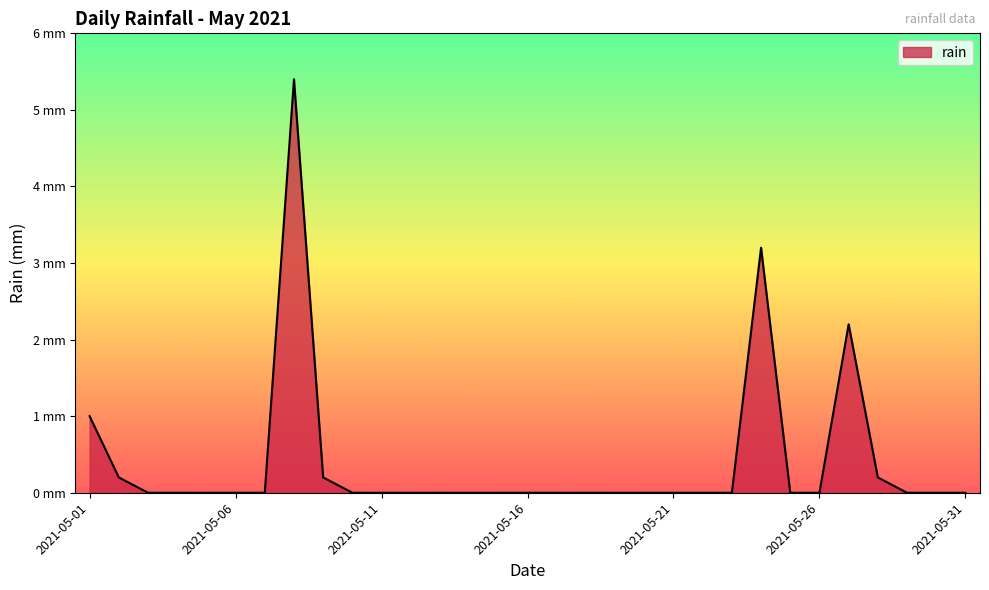

How many points are higher than both their immediate neighbors (excluding endpoints)?

3